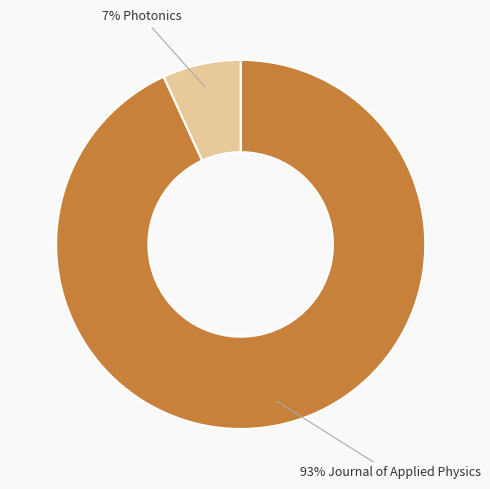

Is there a majority slice in this chart?

Yes